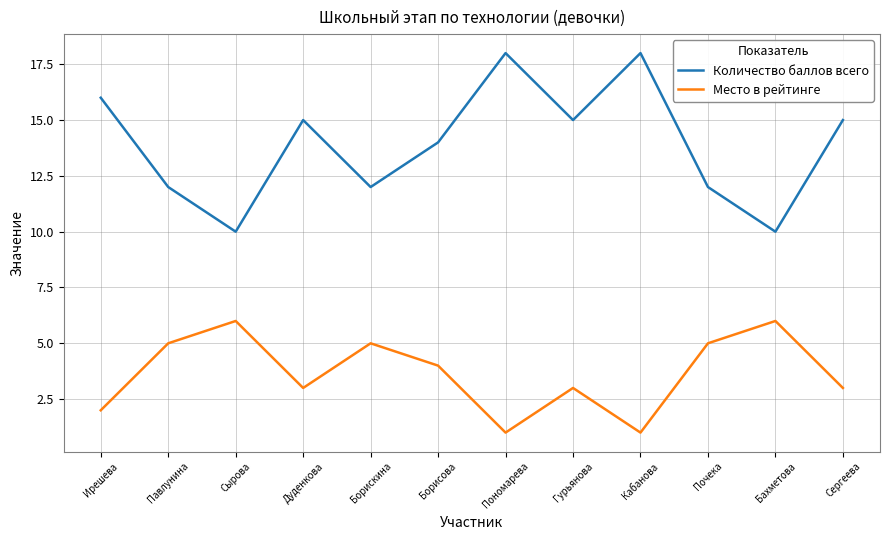

What is the difference between the maximum and second lowest values in the Количество баллов всего series?

8